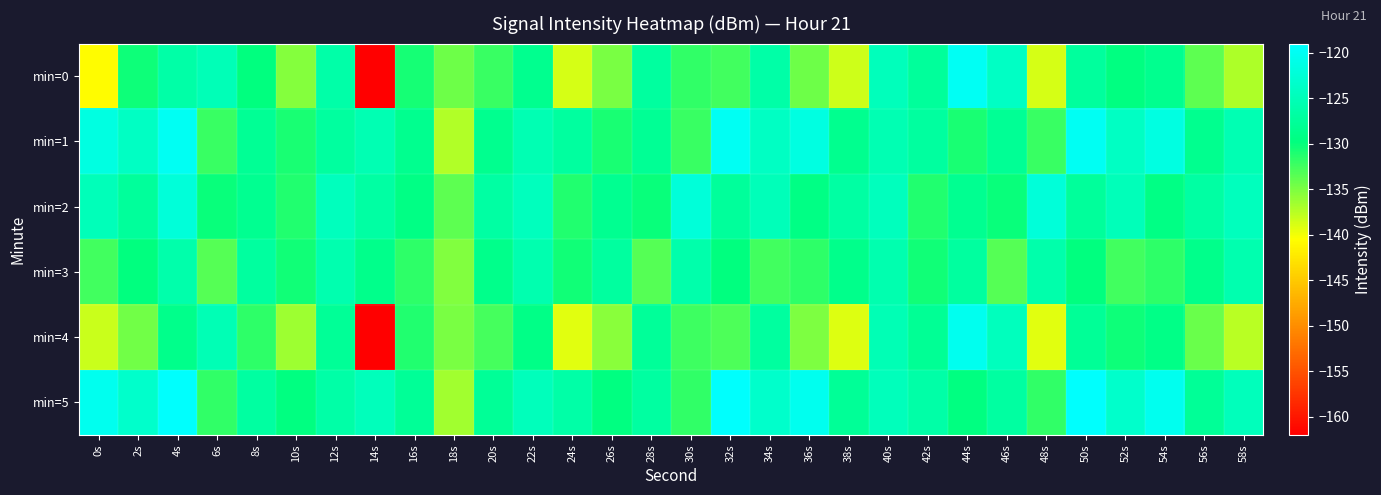

Which series has the largest range (max minus min)?

min=0